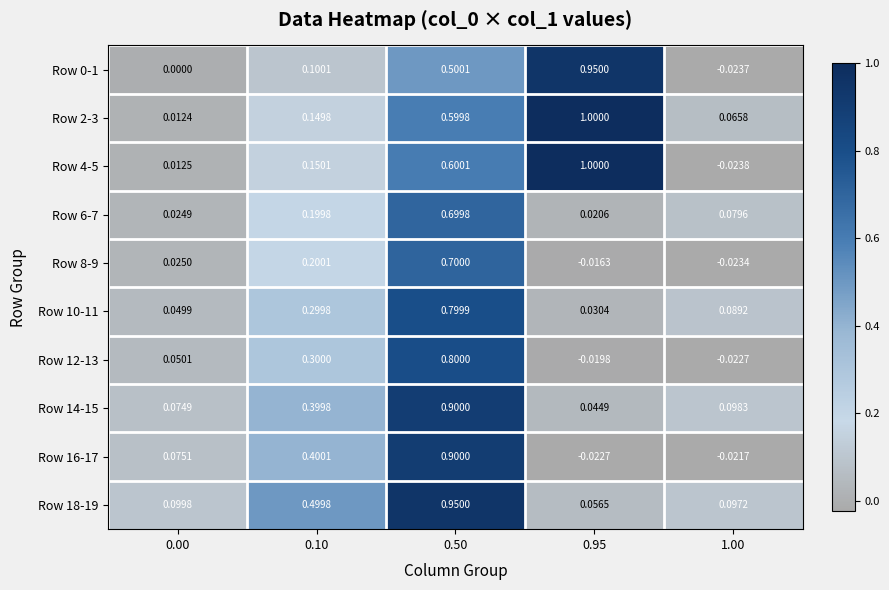

What is the difference between the highest and lowest values at 0.50?

0.4